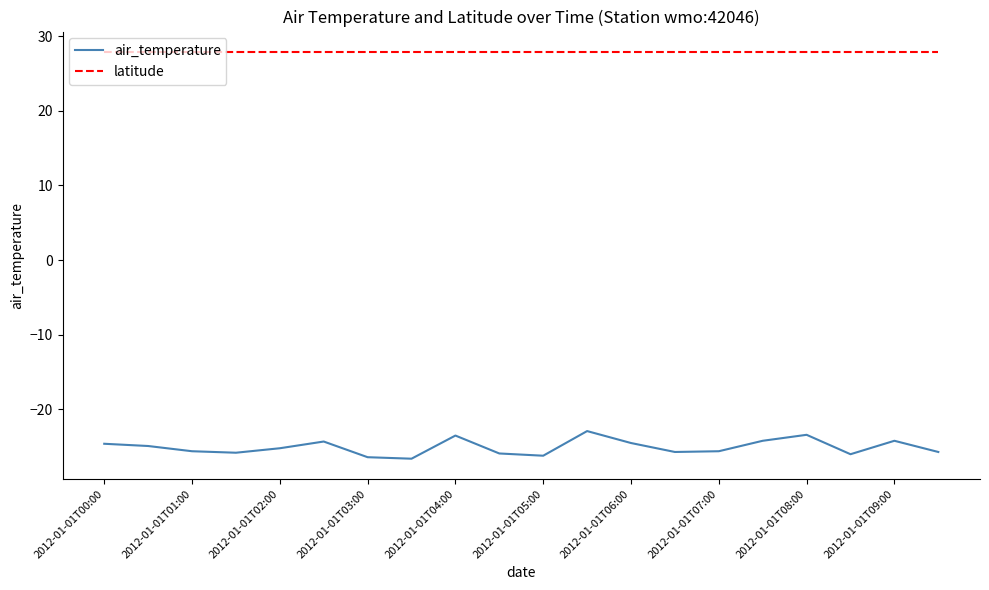

Count the number of categories in the chart.

20